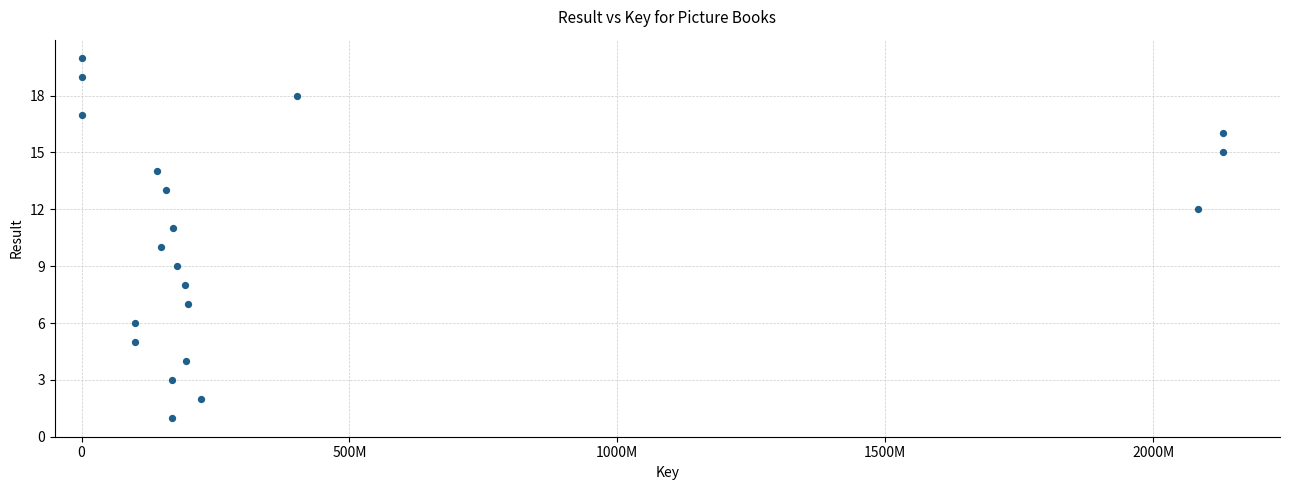

What is the range of Y values (max minus min)?

19